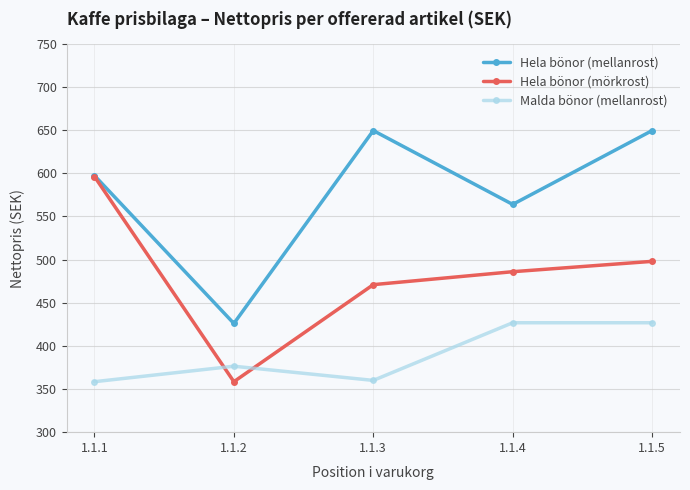

Where is the first local minimum for Hela bönor (mörkrost)?

1.1.2